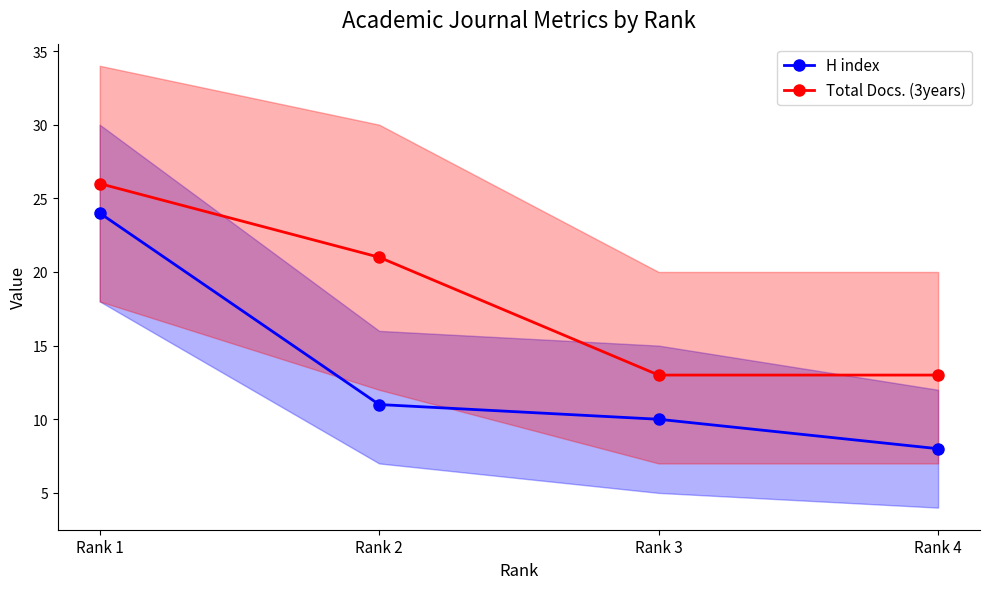

Does the chart display data point markers on the line(s)?

Yes